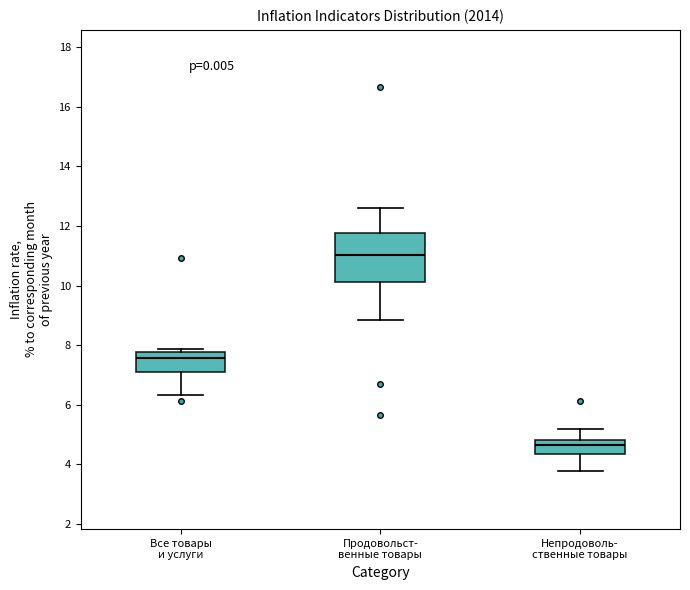

Where is the lower edge of the box for Продовольст- венные товары on the y-axis? The values are not printed on the chart, so give them approximately, as read against the axis.

10.2